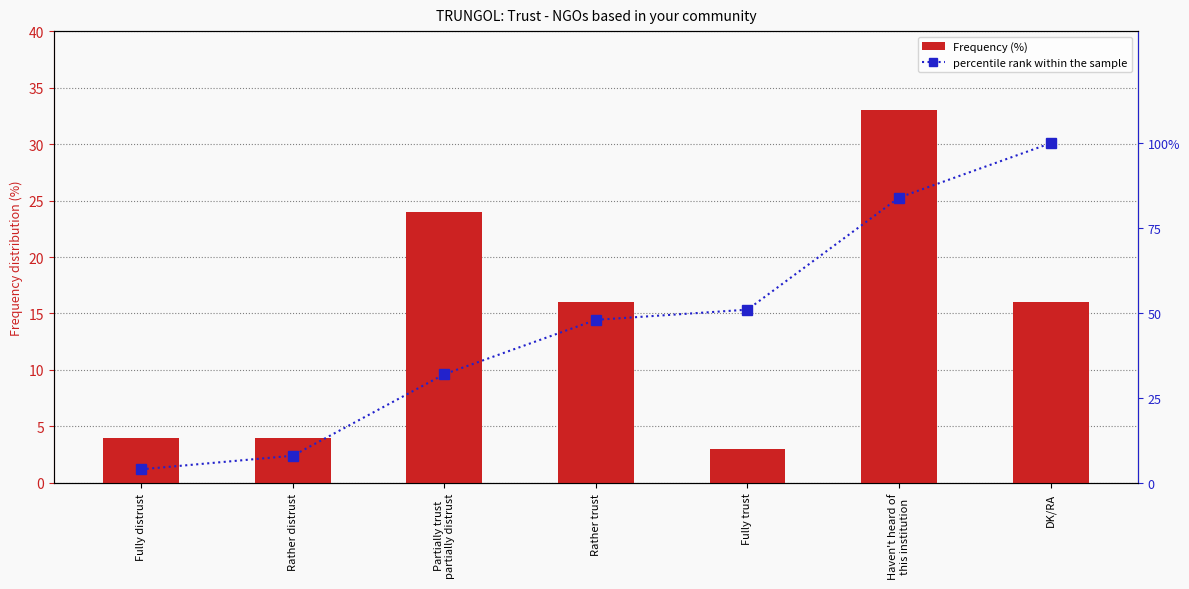

What is the highest value of the Frequency (%) series?

33